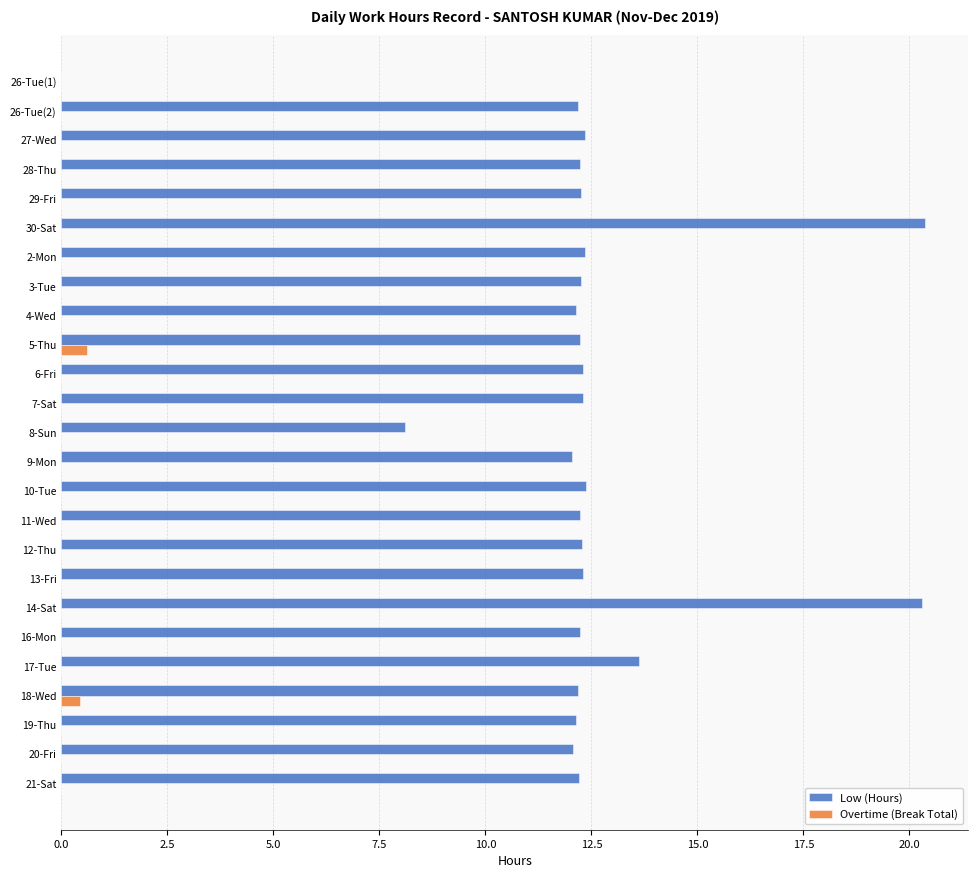

Which series has the largest total across all categories?

Low (Hours)